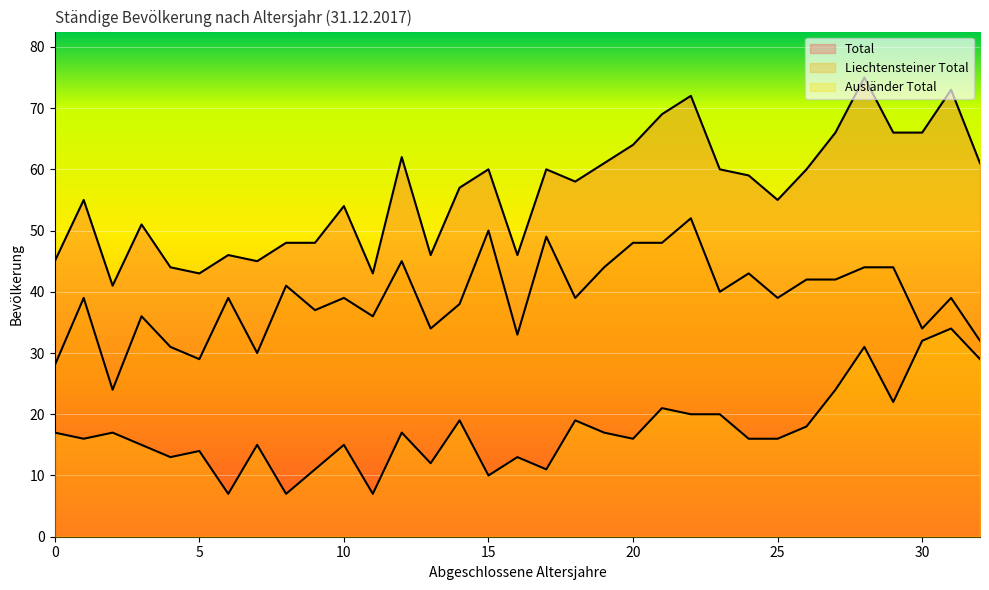

In Liechtensteiner Total, how many points are lower than both neighbors (excluding endpoints)?

11